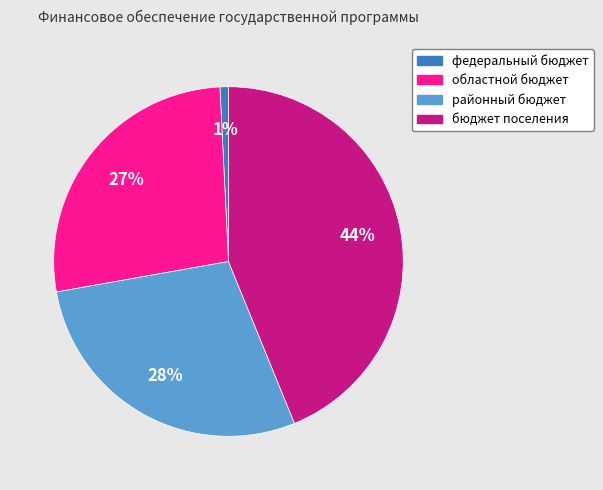

Between федеральный бюджет and районный бюджет, which is larger?

районный бюджет